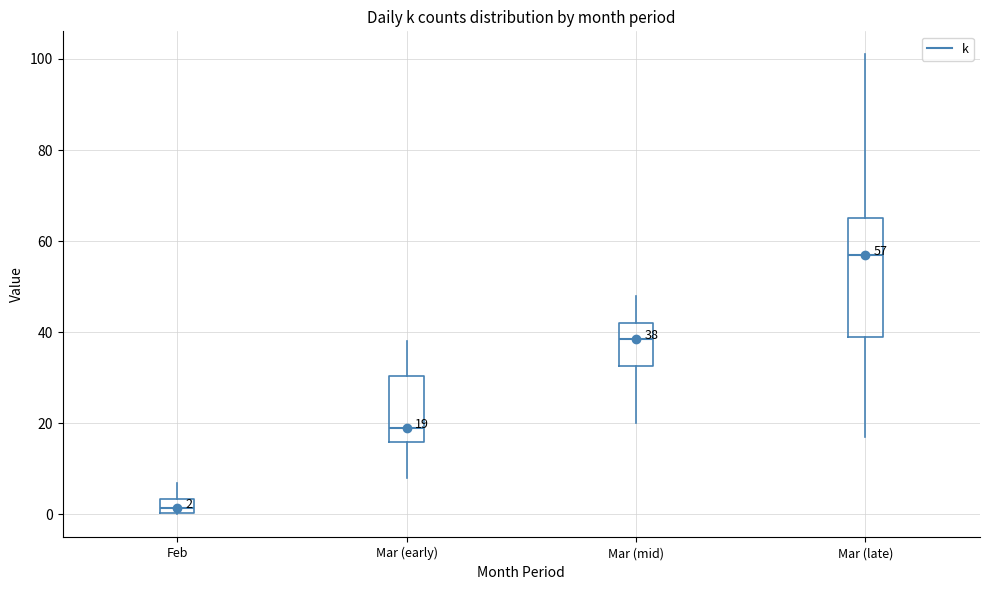

Which box's median line is the highest?

Mar (late)